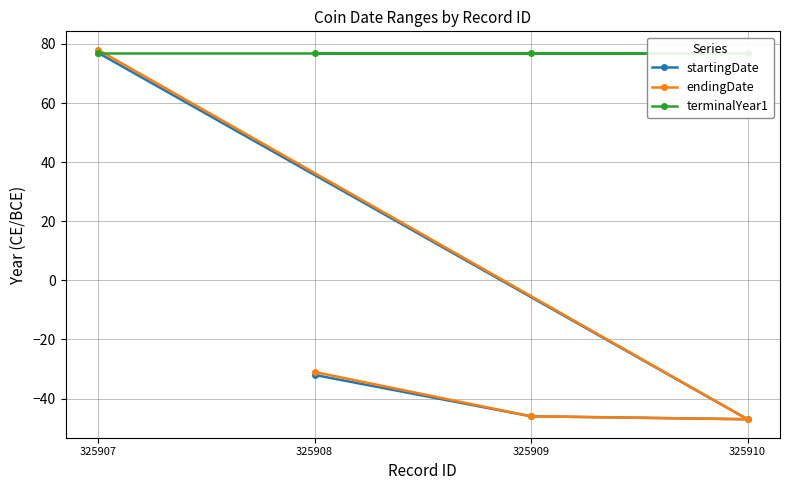

True or false: endingDate and terminalYear1 intersect in this chart.

True